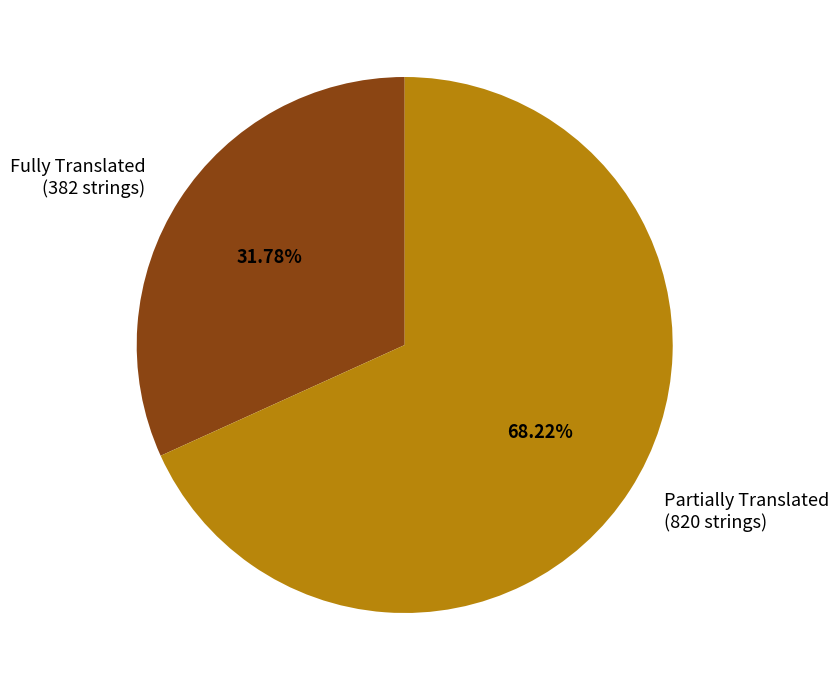

How many segments does this pie chart have?

2